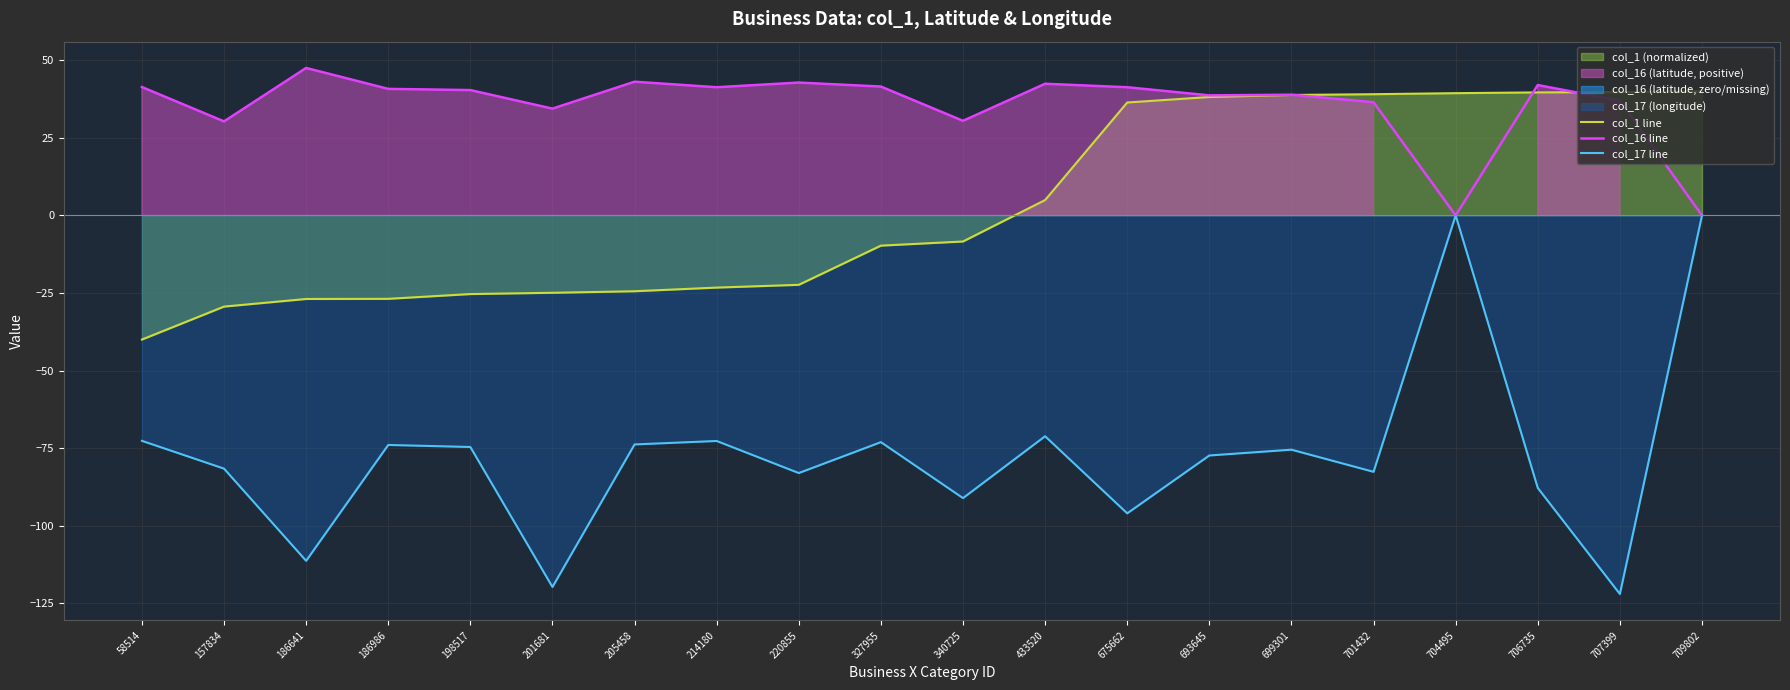

Where does the col_16 line series first go above 40?

58514